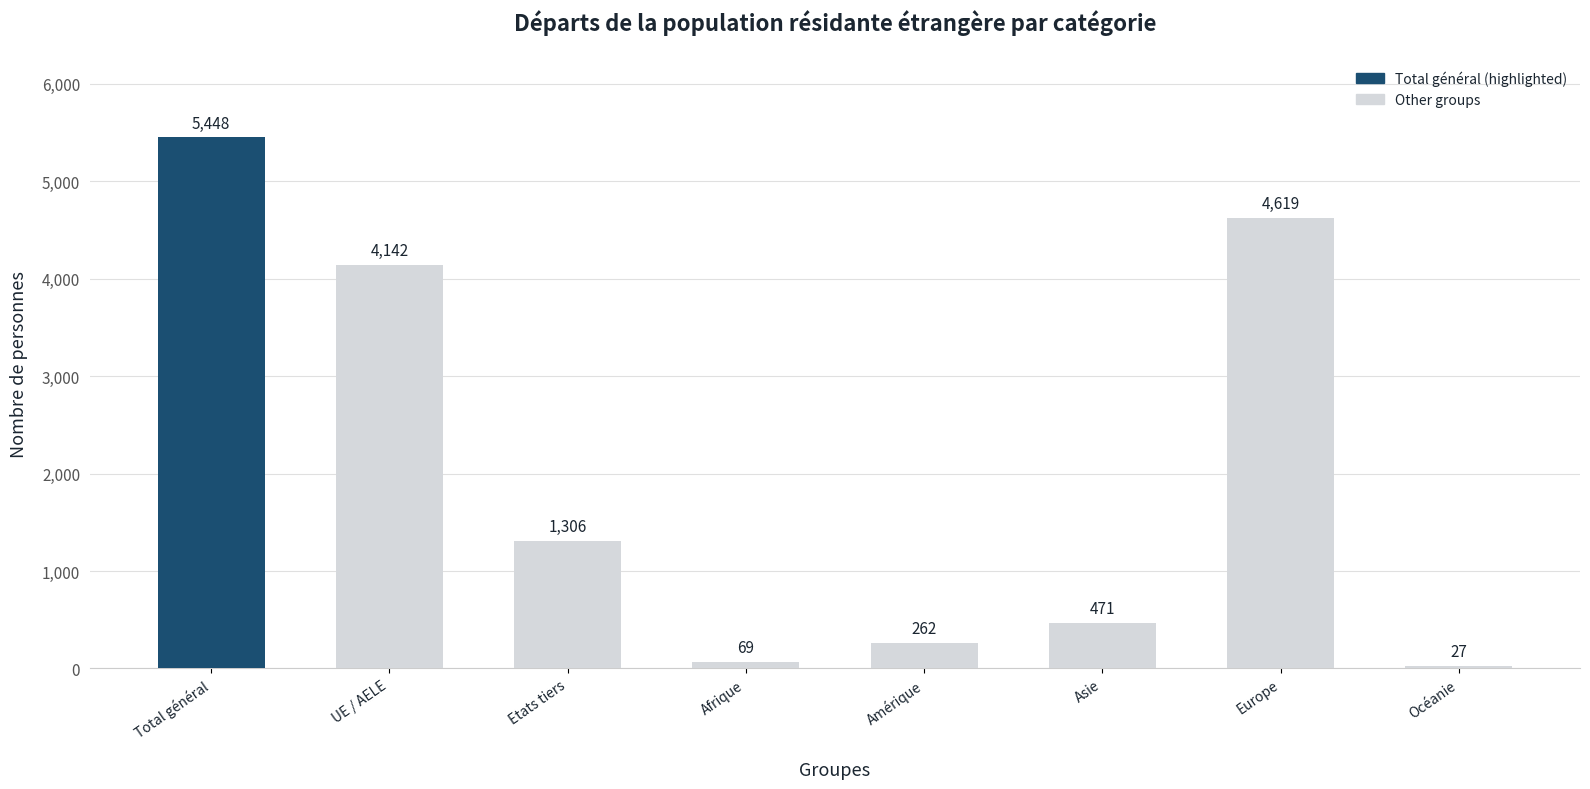

What position from the left is Etats tiers?

3